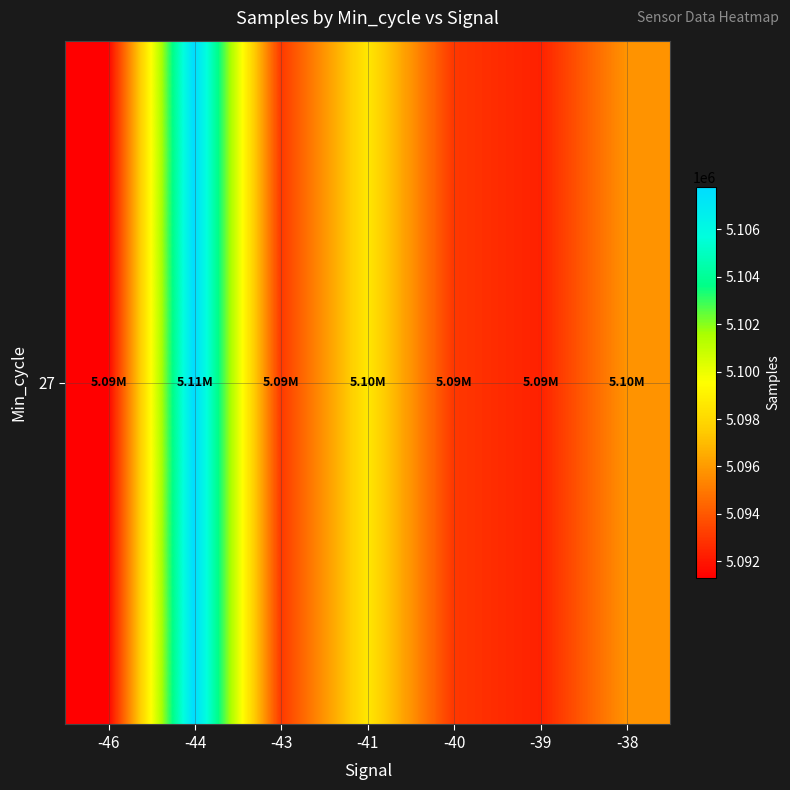

What is the change in value from -44 to -40?

-14728.1